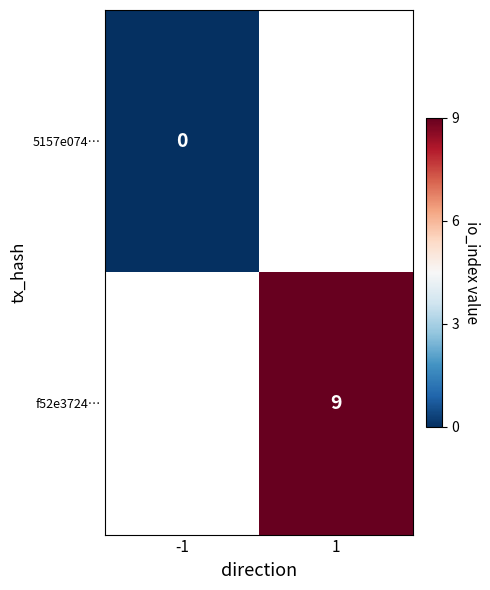

The value of f52e3724… at 1 is 4. True or false?

False